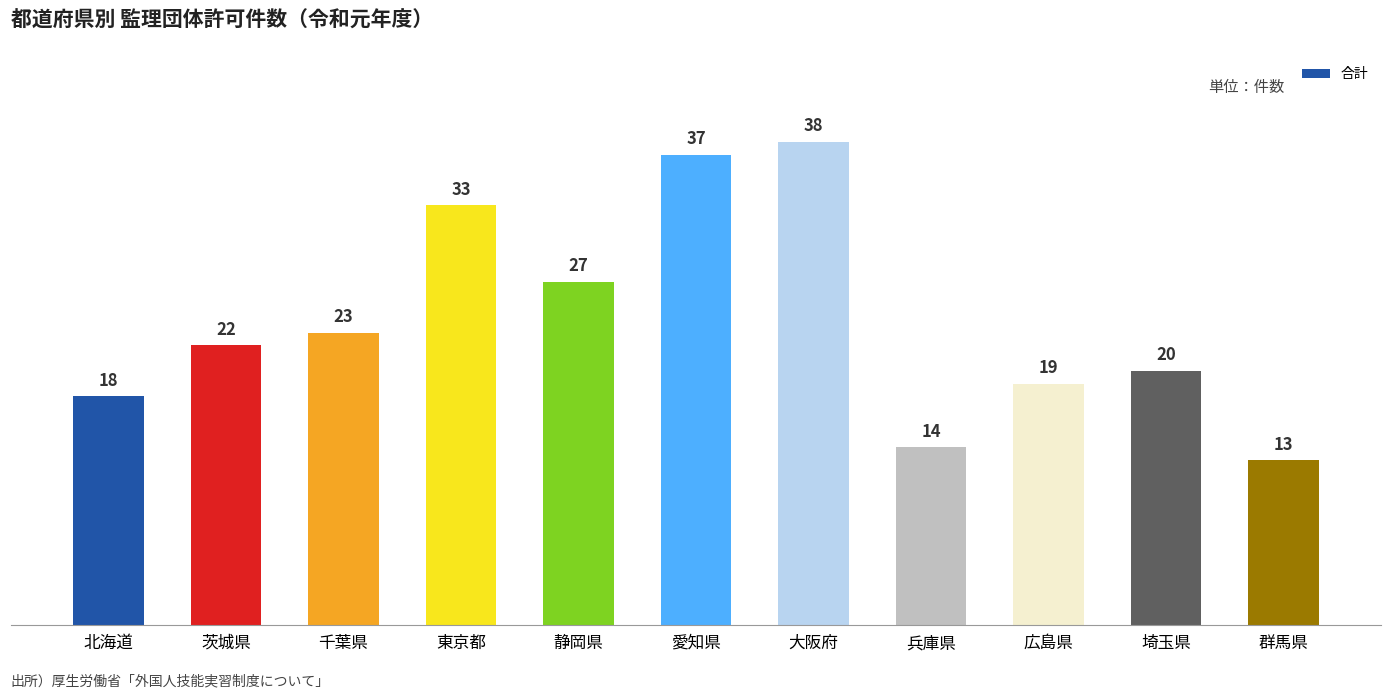

Which category has the highest value across all series?

大阪府